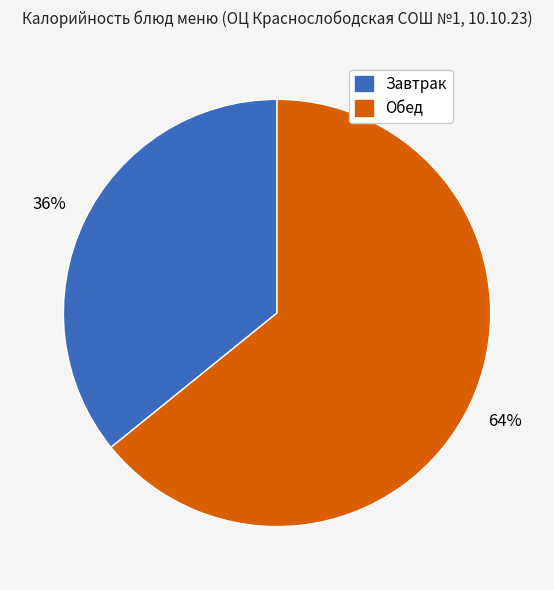

Is there a majority slice in this chart?

Yes